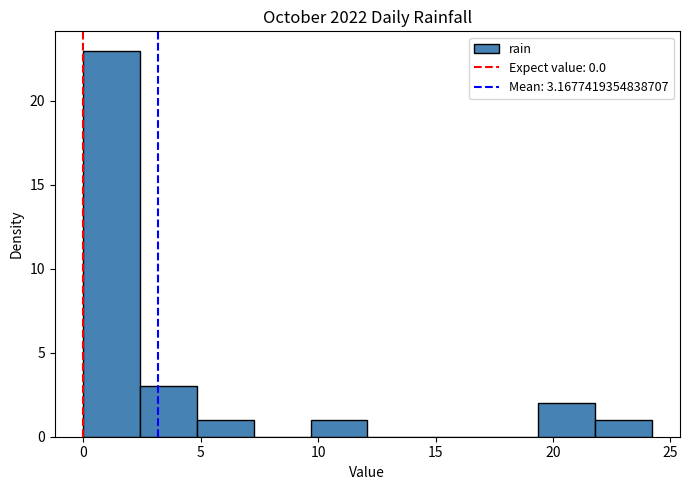

Over which range of the x-axis is the bar tallest?

0.0 to 2.5